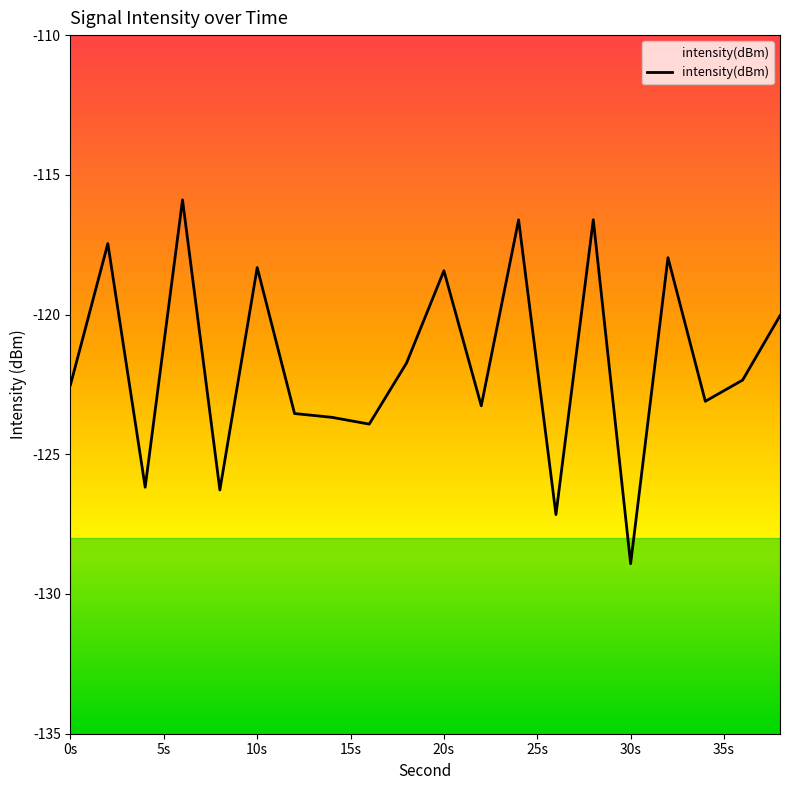

Is it true that the value at 22 is -43.4?

False